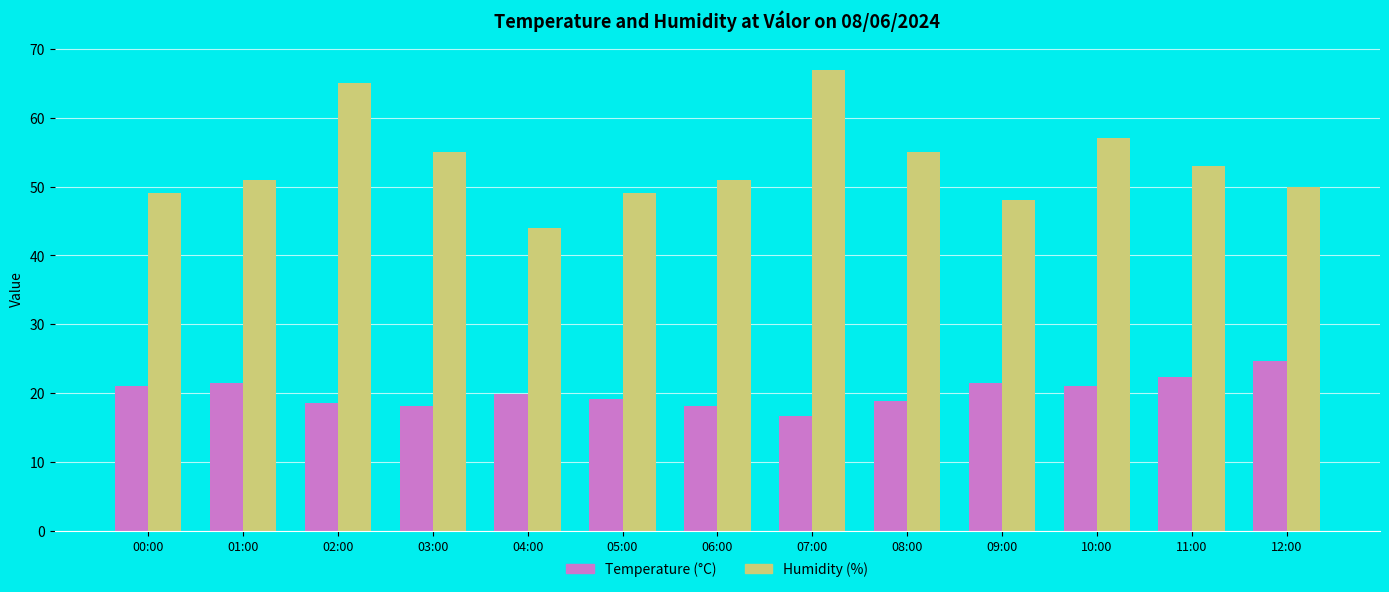

Which series has the widest spread of values?

Humidity (%)